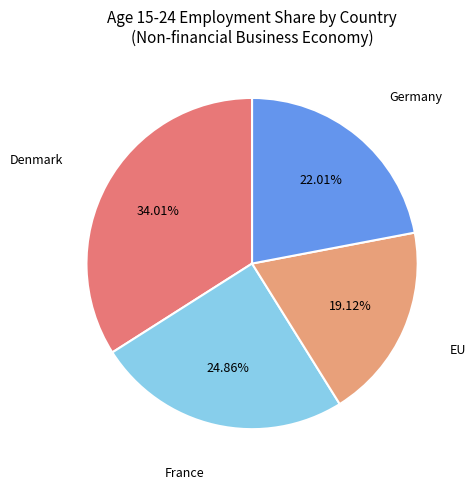

Does any single category account for the majority?

No